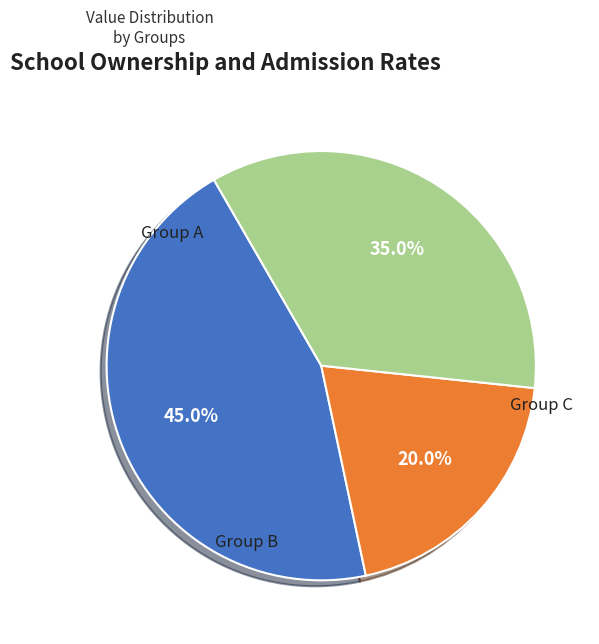

Is there any slice that represents more than half of the pie?

No